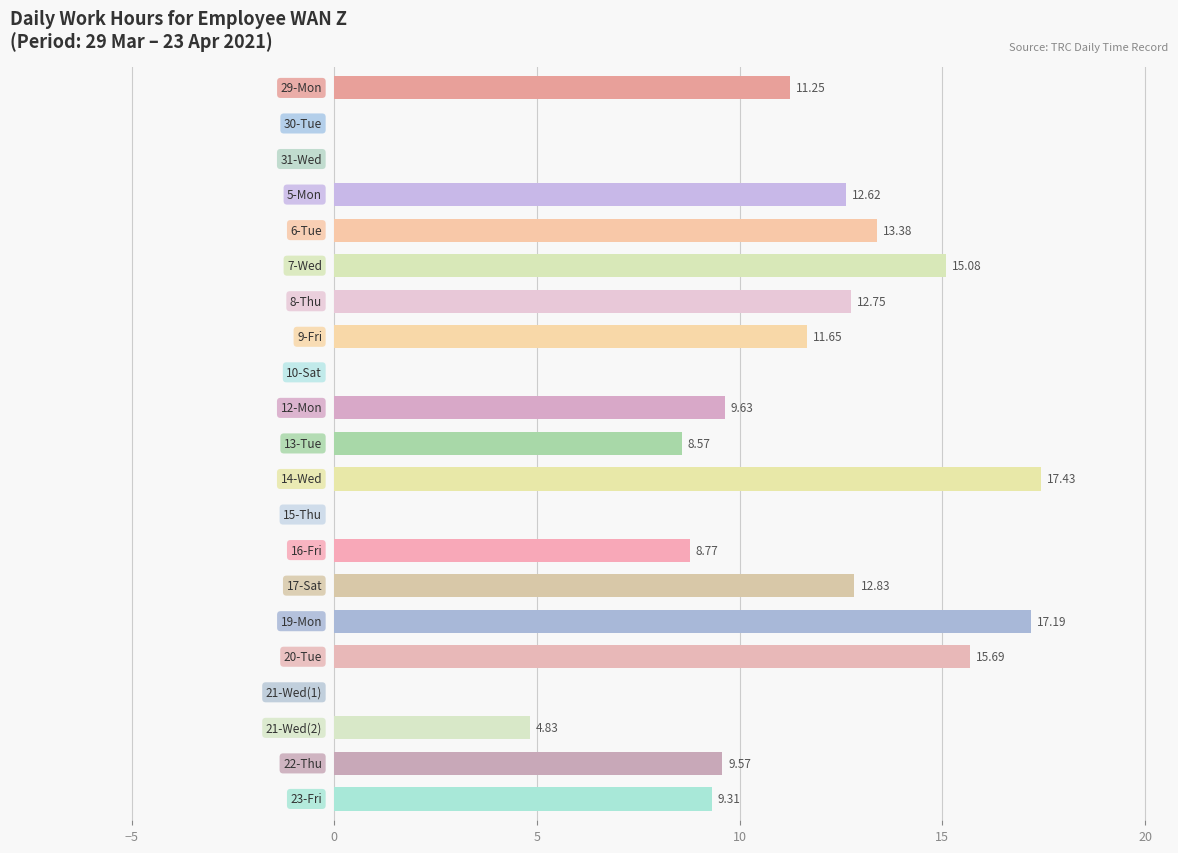

Does the chart contain stacked bars?

No